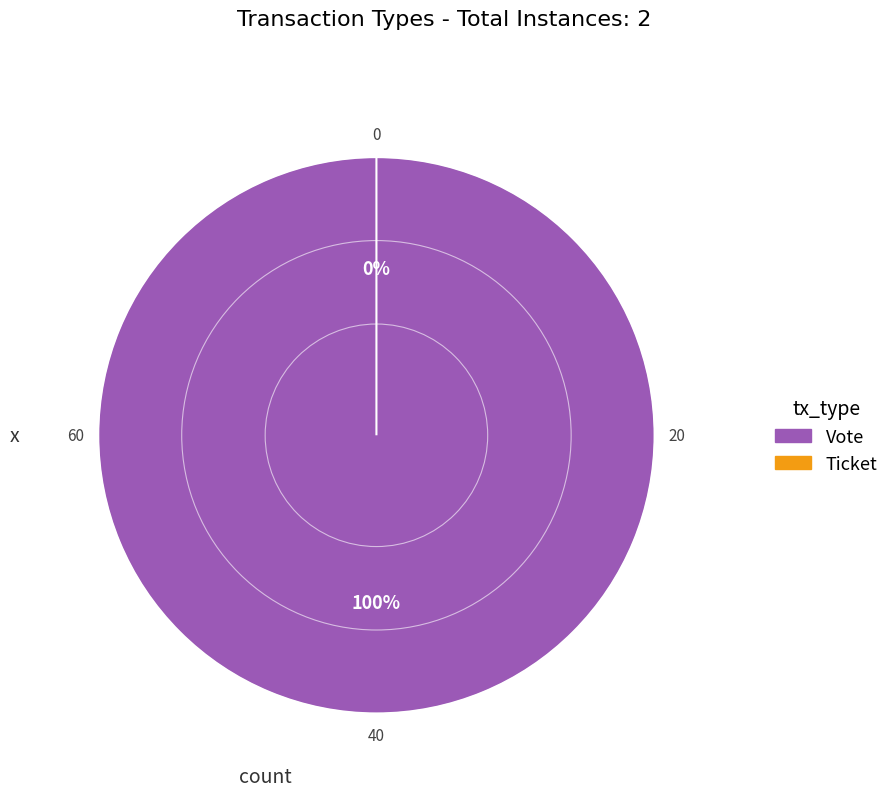

True or false: Ticket accounts for 0% of the total.

True